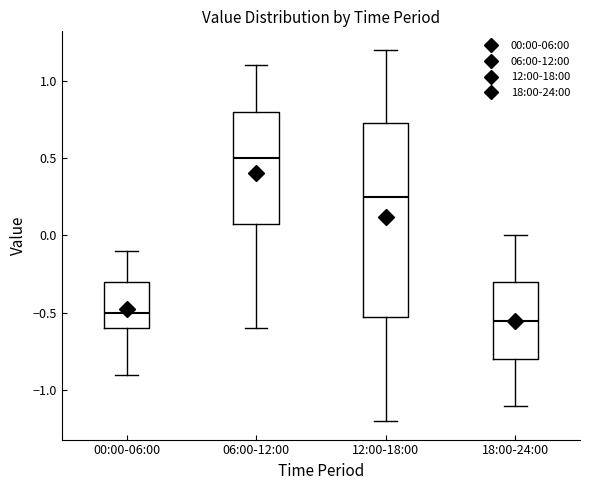

Reading left to right, read every box against the y-axis: the position of its median line, the range the box covers, and the ends of its whiskers. The values are not printed on the chart, so give them approximately, as read against the axis.

00:00-06:00: median -0.50, box -0.60 to -0.30, whiskers -0.90 to -0.10
06:00-12:00: median 0.50, box 0.10 to 0.80, whiskers -0.60 to 1.10
12:00-18:00: median 0.25, box -0.50 to 0.75, whiskers -1.20 to 1.20
18:00-24:00: median -0.55, box -0.80 to -0.30, whiskers -1.10 to 0.00